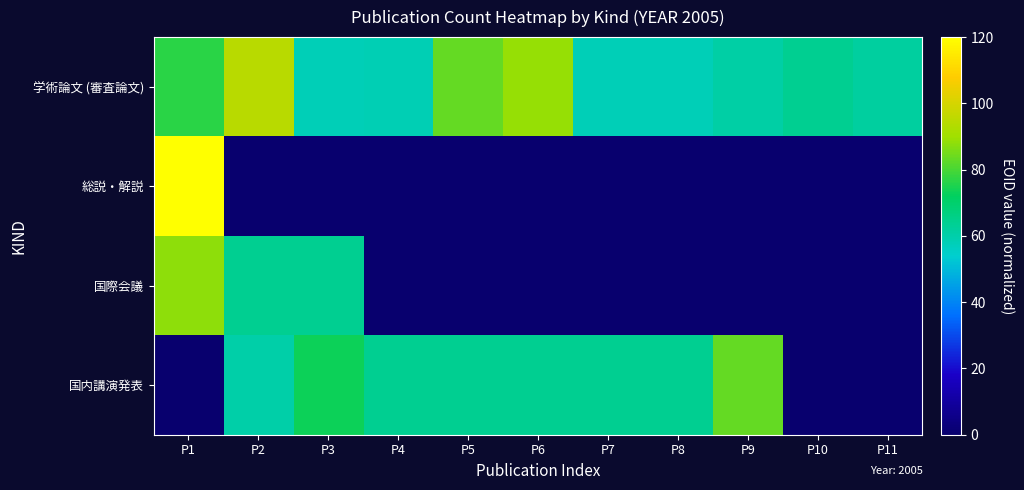

Which series has the largest total across all categories?

学術論文 (審査論文)